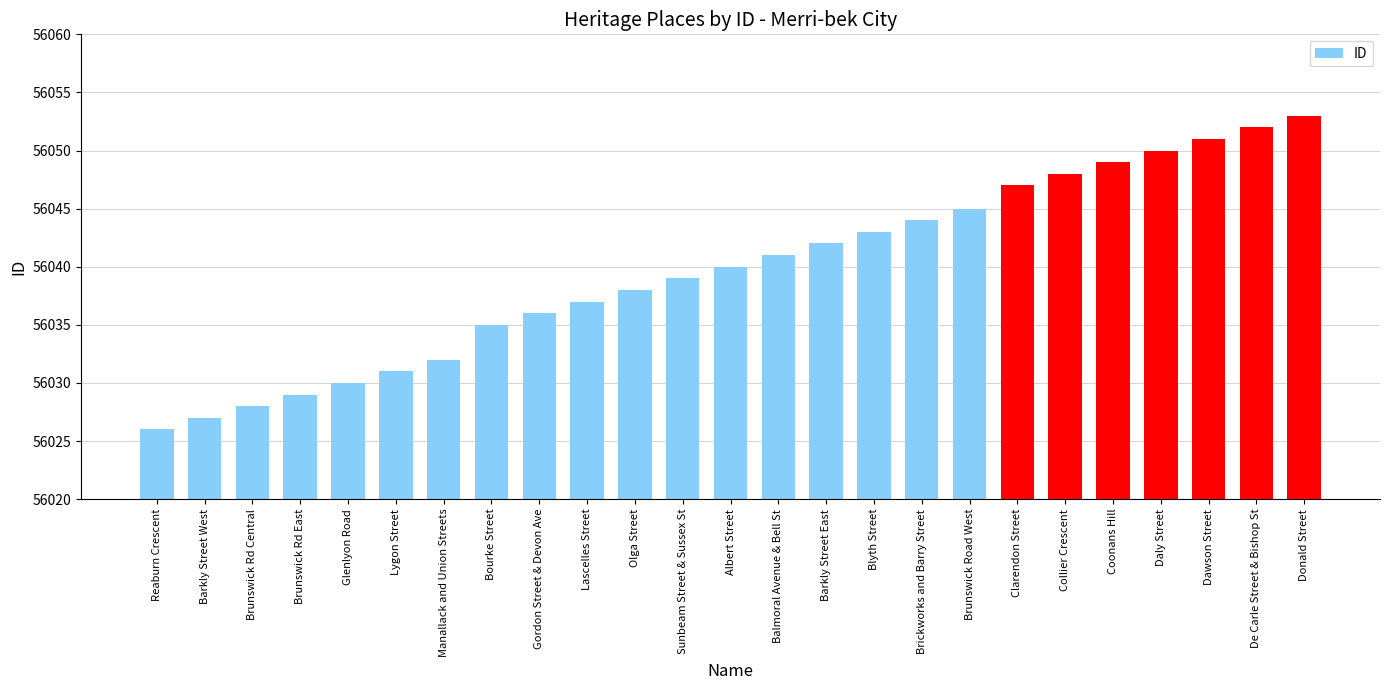

Which category has the lowest value across all series?

Reaburn Crescent